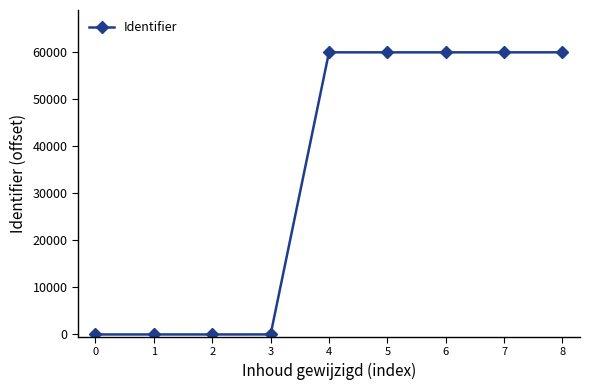

What is the greatest value displayed?

59975